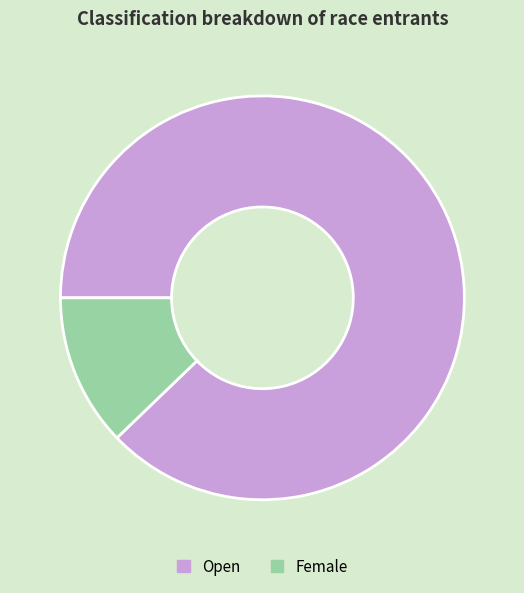

Is the sum of Female and Open greater than half?

Yes